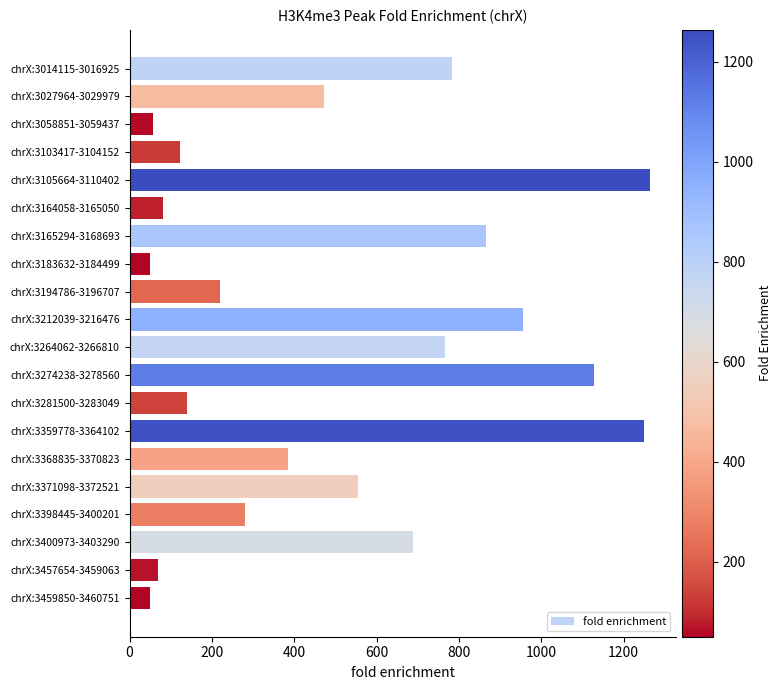

The chart shows a value of 81.4 at chrX:3164058-3165050. True or false?

True